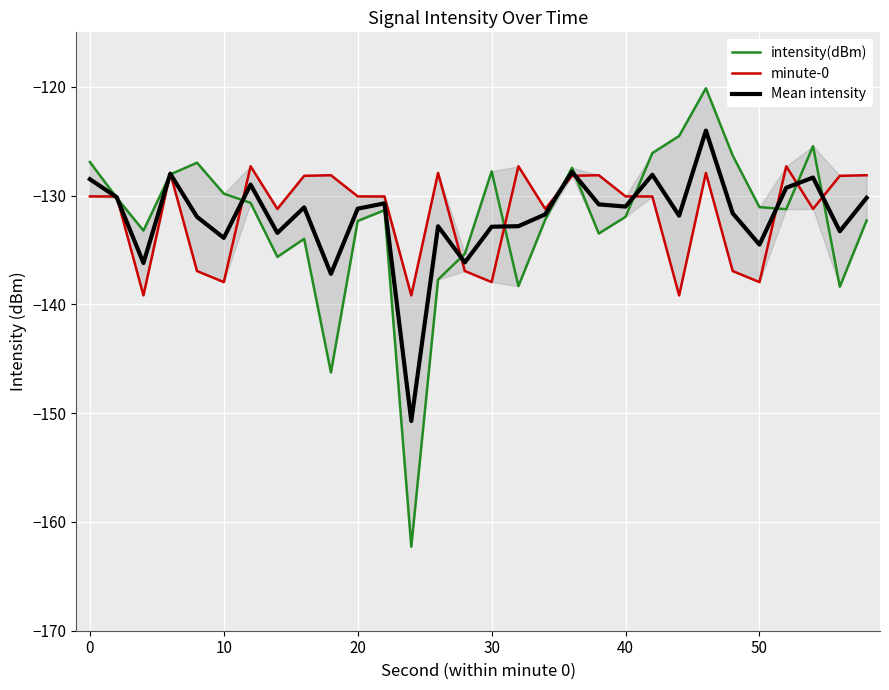

The value of Mean intensity at 10 is -182.0. True or false?

False